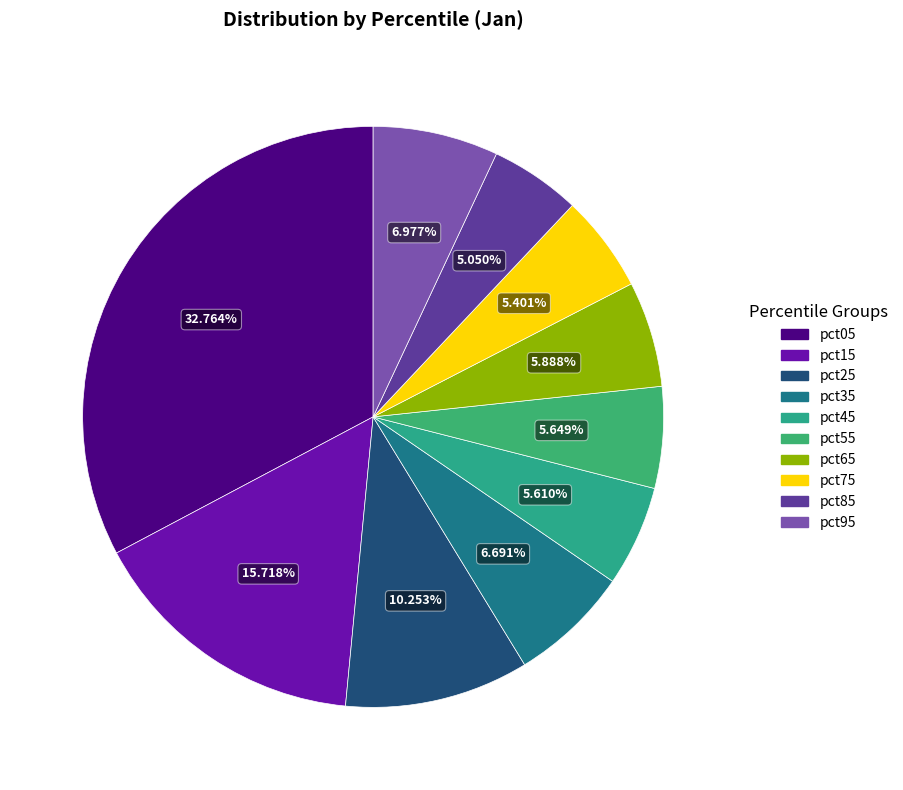

Does pct35 account for over 50% of the chart?

No